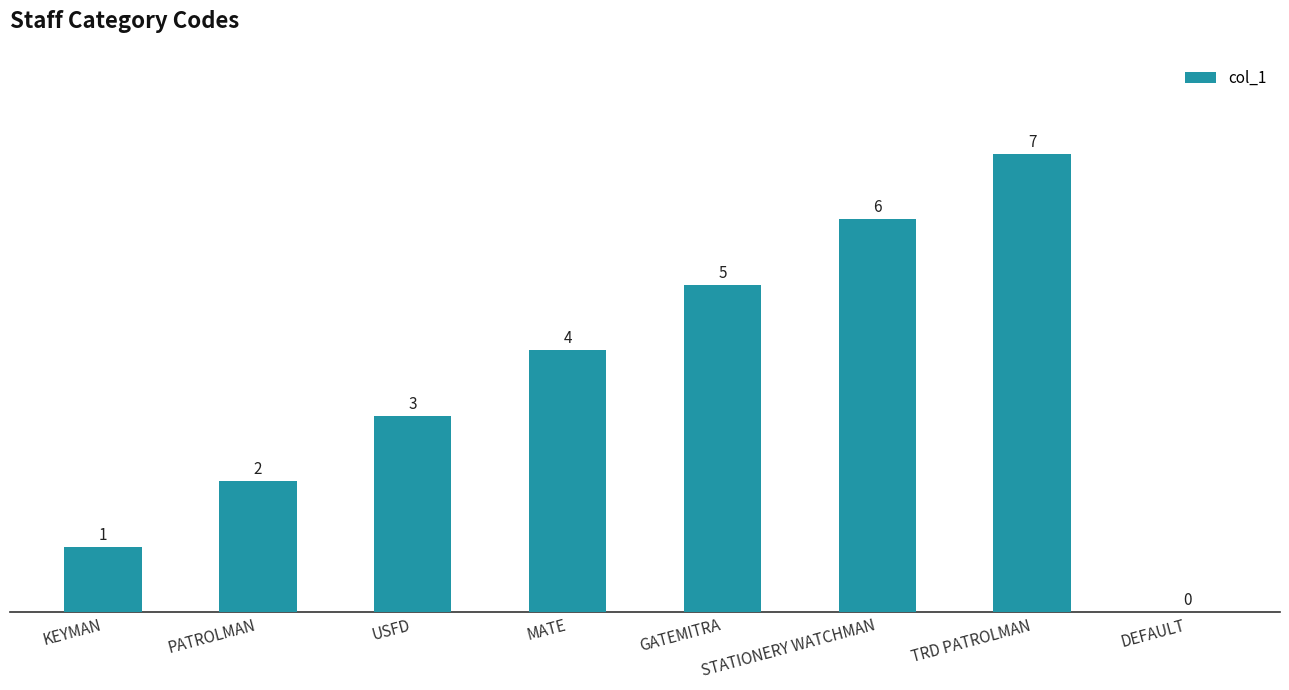

At which label is the value closest to 3?

USFD